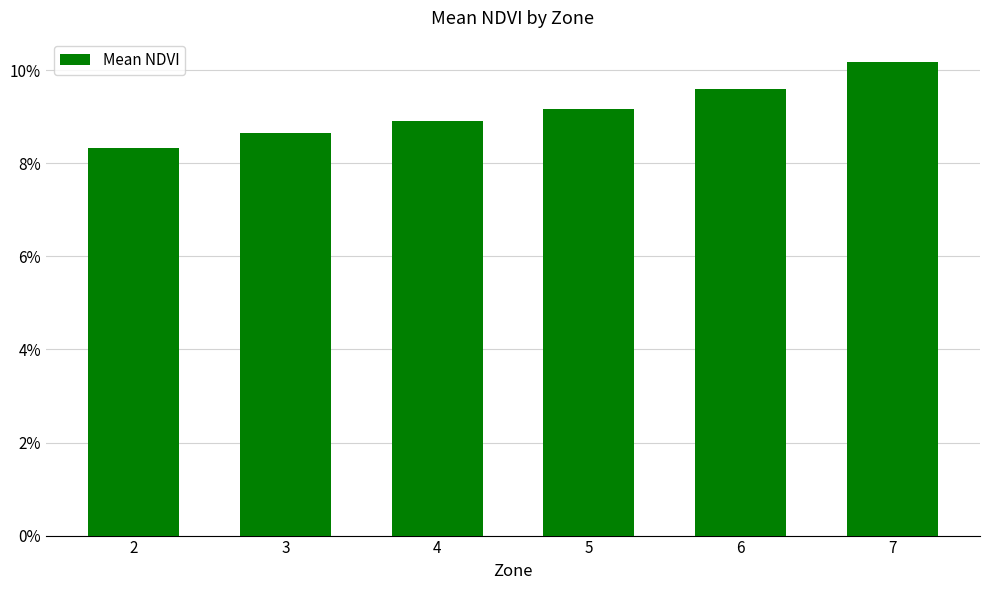

Rank the categories by value from highest to lowest.

7, 6, 5, 4, 3, 2